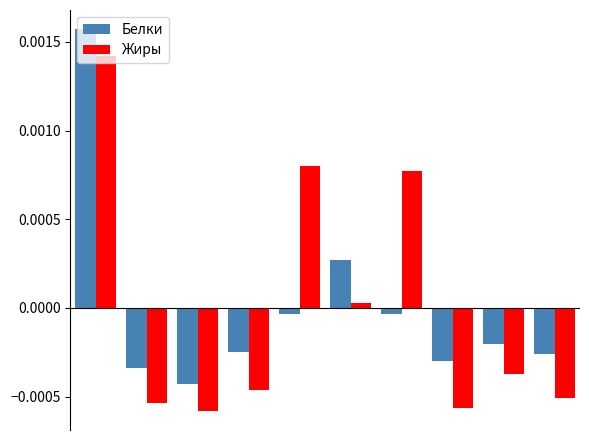

What are all the series names shown in the legend?

Белки, Жиры